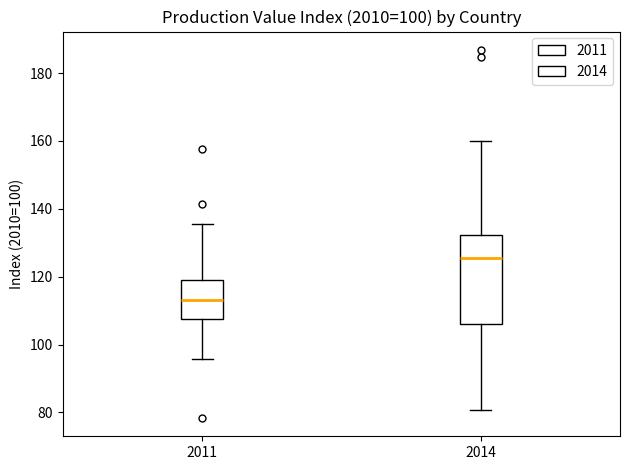

Reading left to right, read every box against the y-axis: the position of its median line, the range the box covers, and the ends of its whiskers. The values are not printed on the chart, so give them approximately, as read against the axis.

2011: median 114, box 108 to 118, whiskers 96 to 136
2014: median 126, box 106 to 132, whiskers 80 to 160